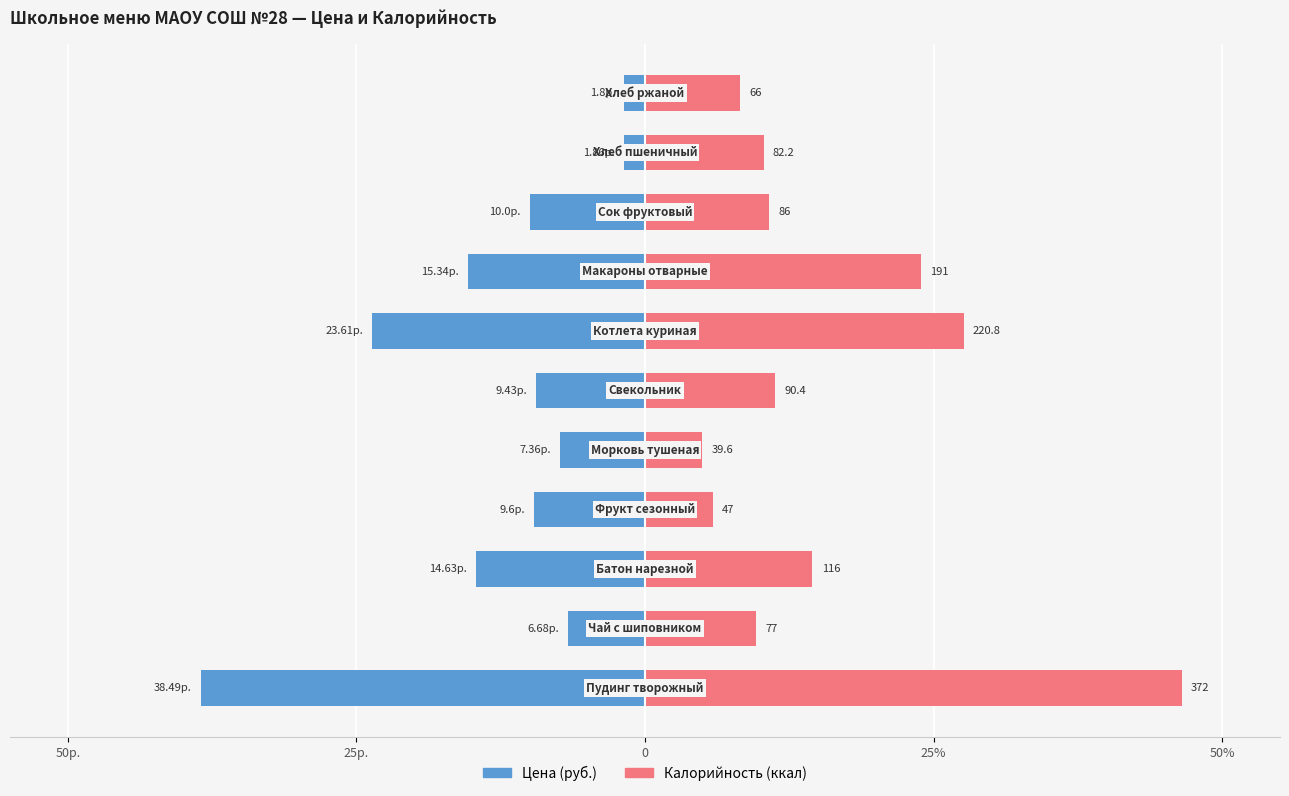

What are all the series names shown in the legend?

Цена (руб.), Калорийность (ккал)